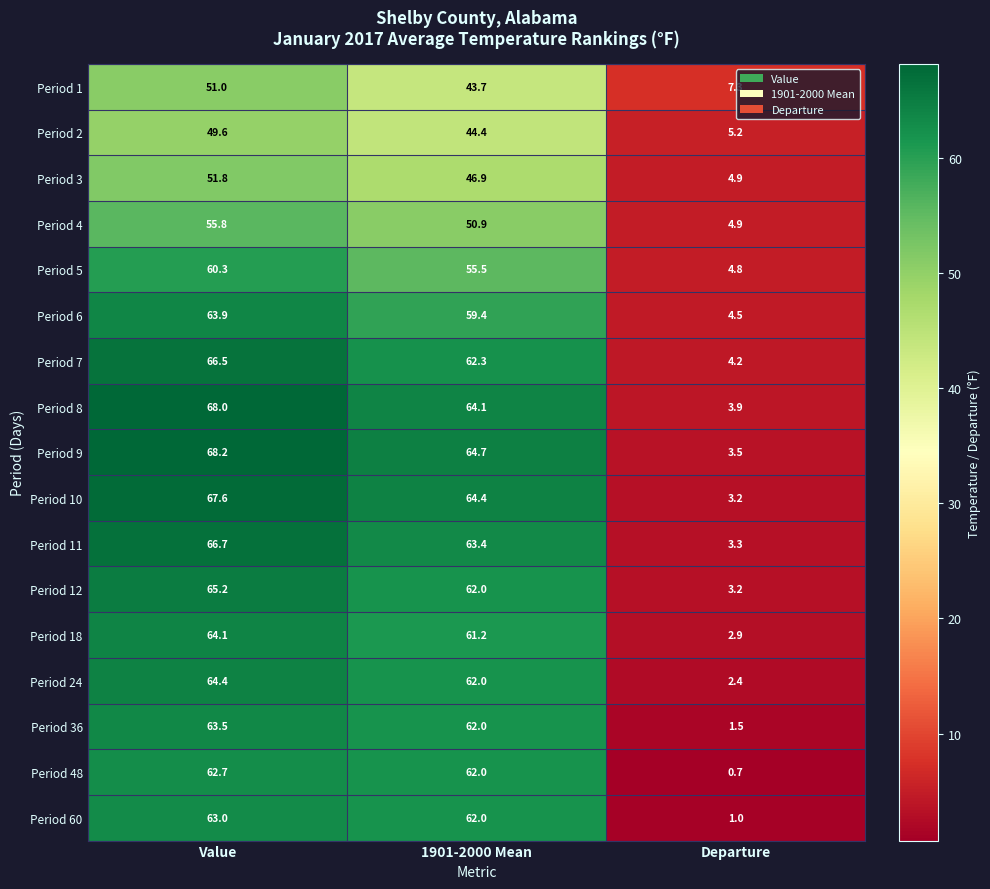

Which category has the lowest value across all series?

Departure